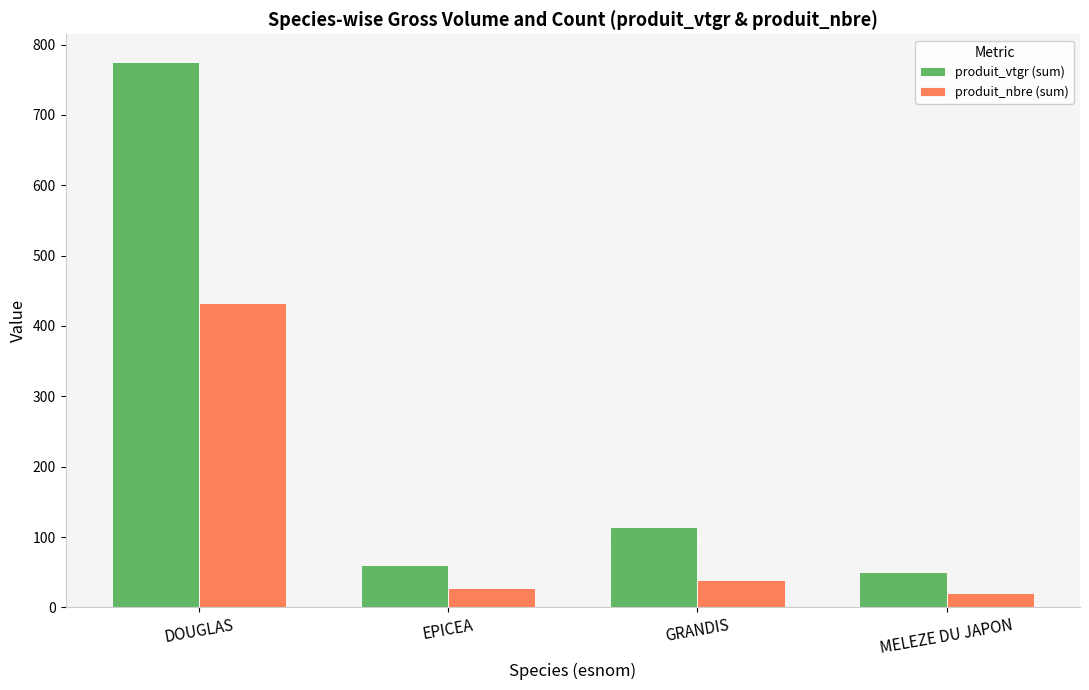

Is the value of produit_vtgr (sum) at DOUGLAS greater than the value of produit_nbre (sum) at DOUGLAS?

Yes